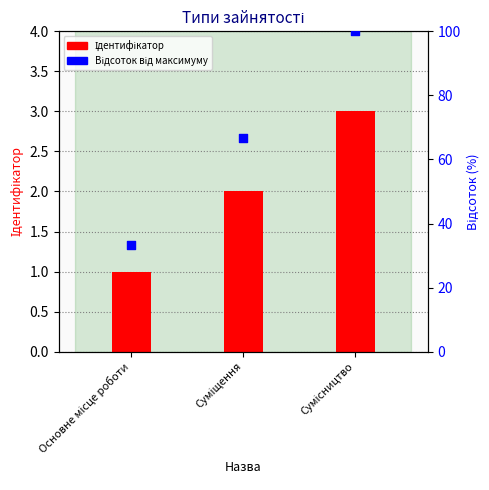

At how many categories does at least one series exceed 2?

3